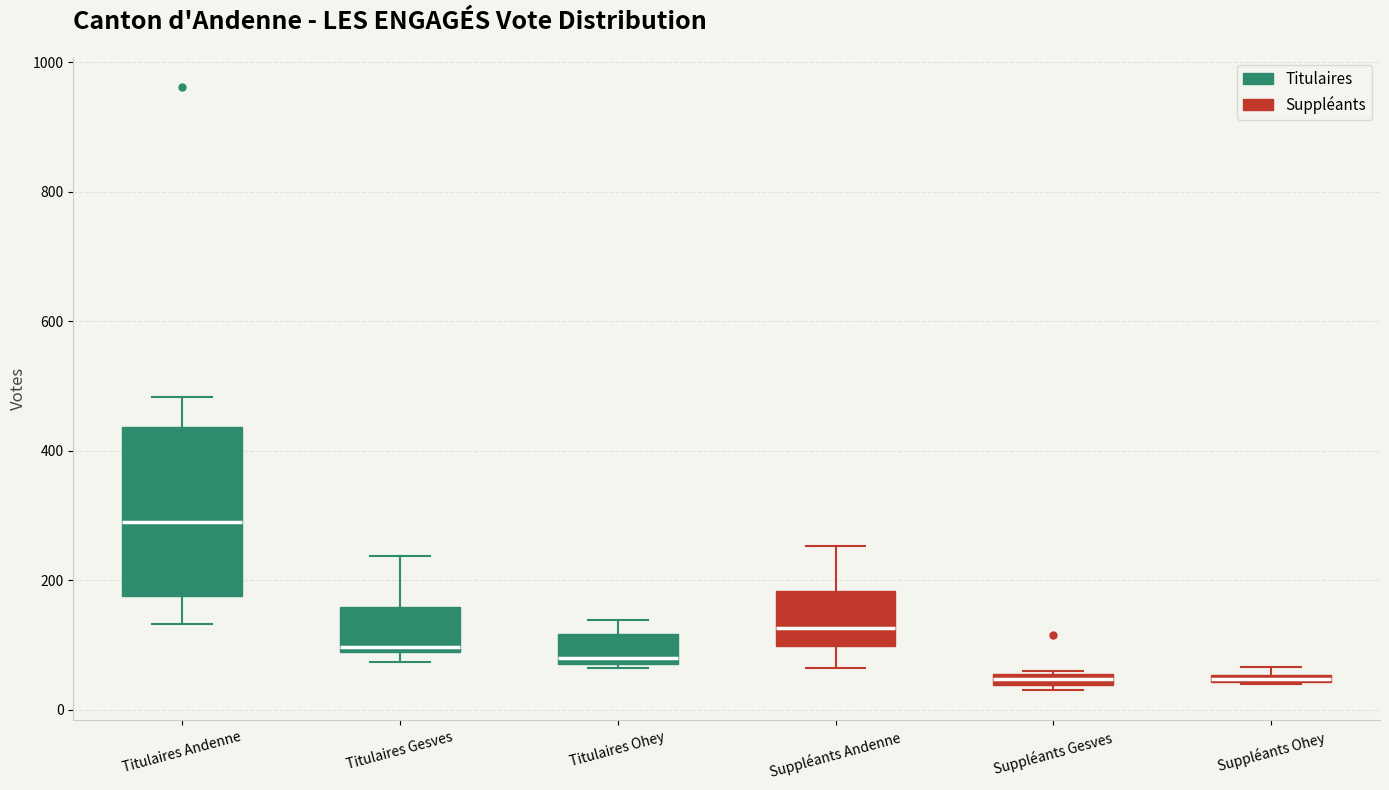

Which box has the highest median line?

Titulaires Andenne